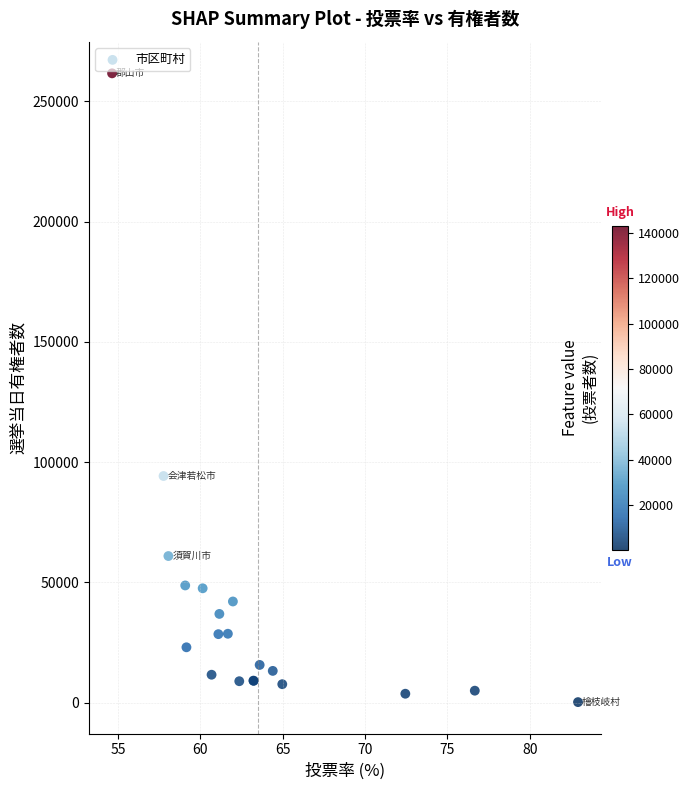

What Y value in the scatter plot is closest to 130928?

94209.4